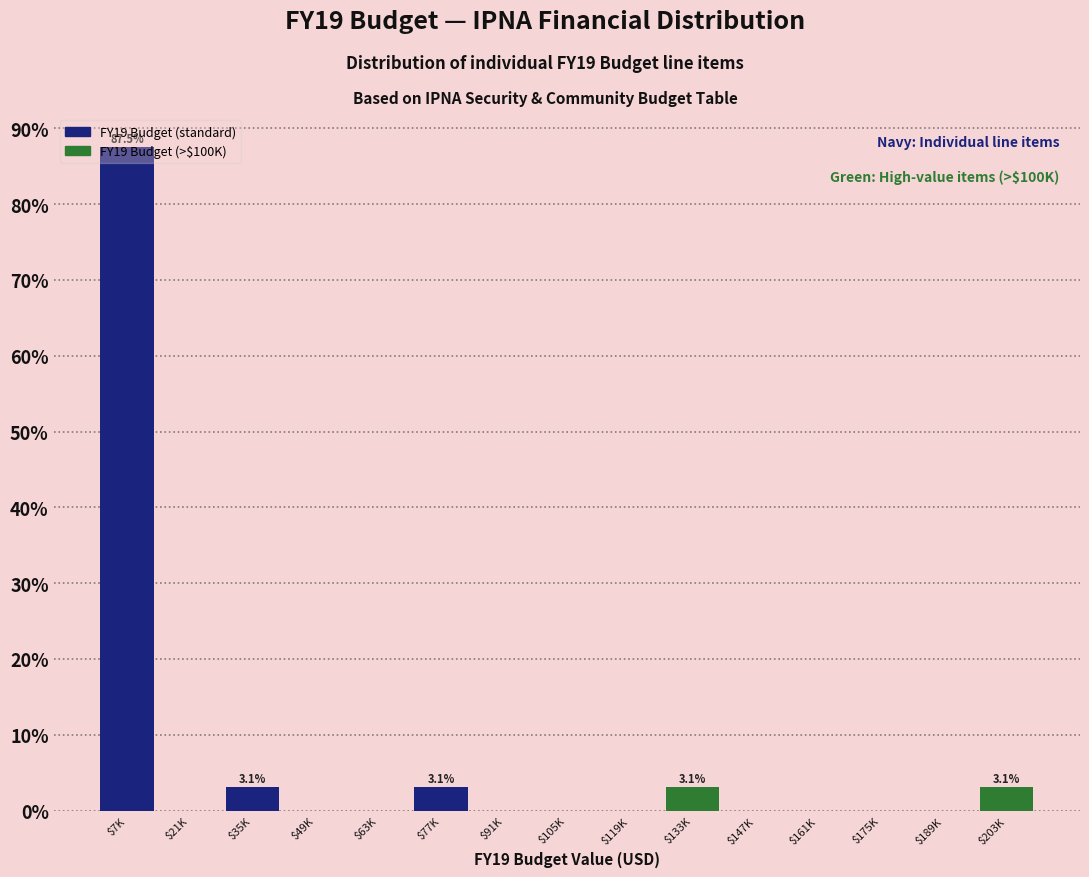

What is the maximum value shown in the chart?

87.5